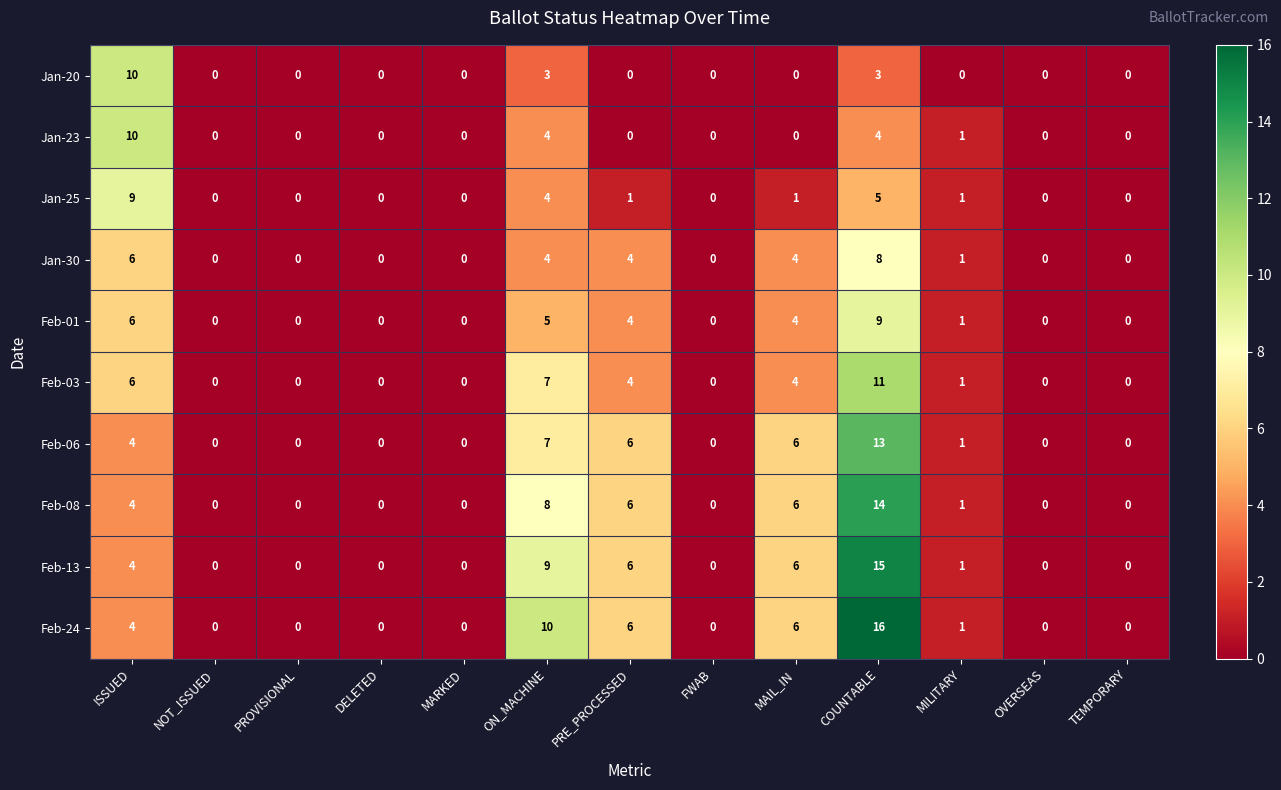

At how many categories does at least one series exceed 3?

5